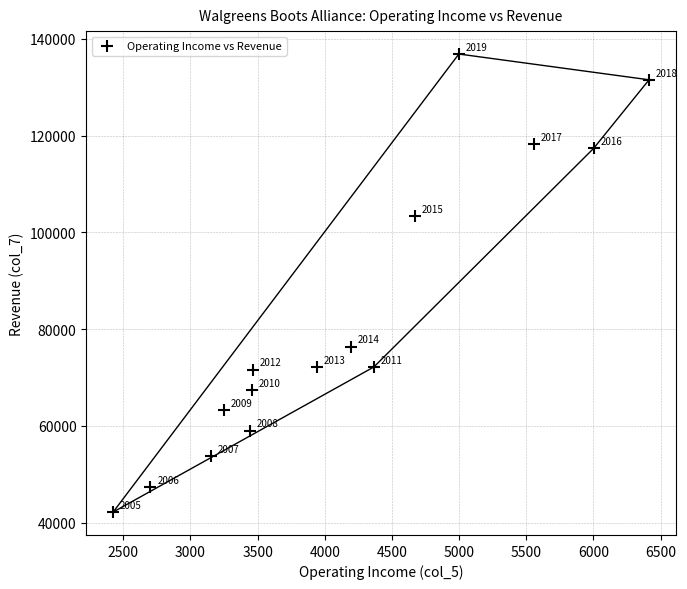

What is the range of Y values (max minus min)?

94664